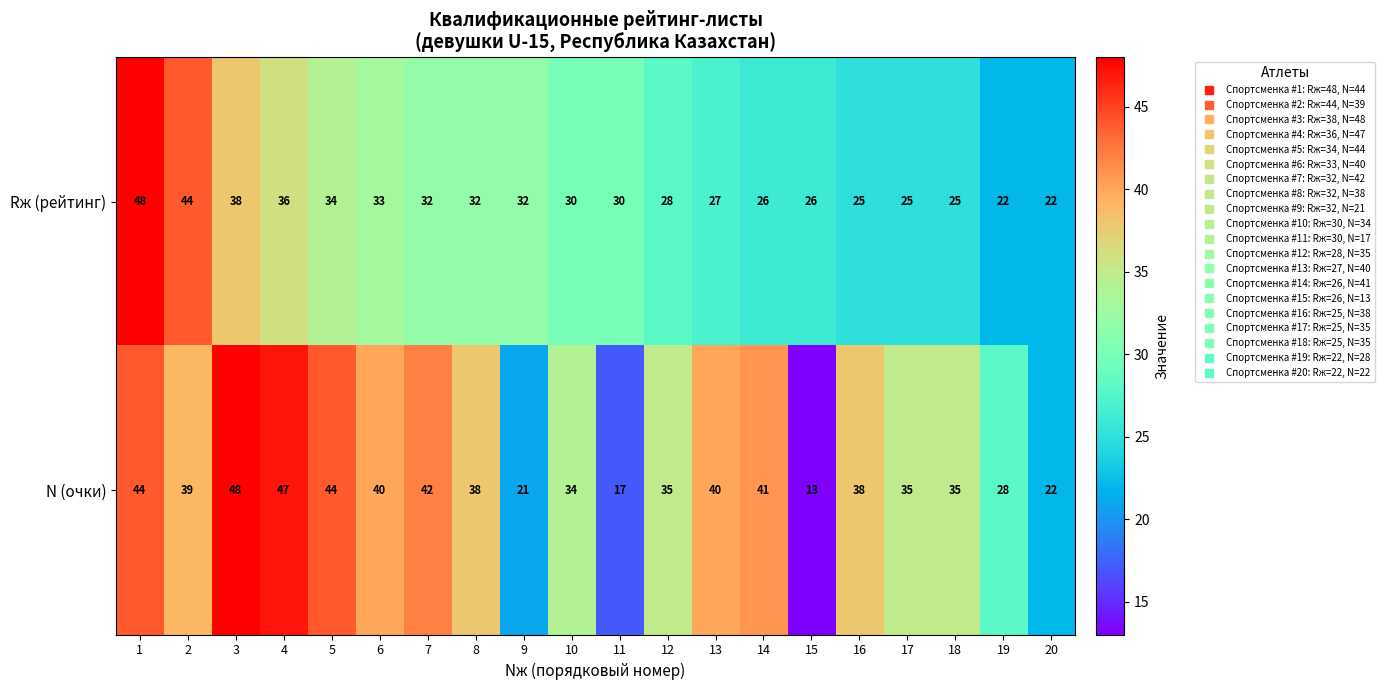

Between 1 and 11, which series saw the biggest shift?

N (очки)